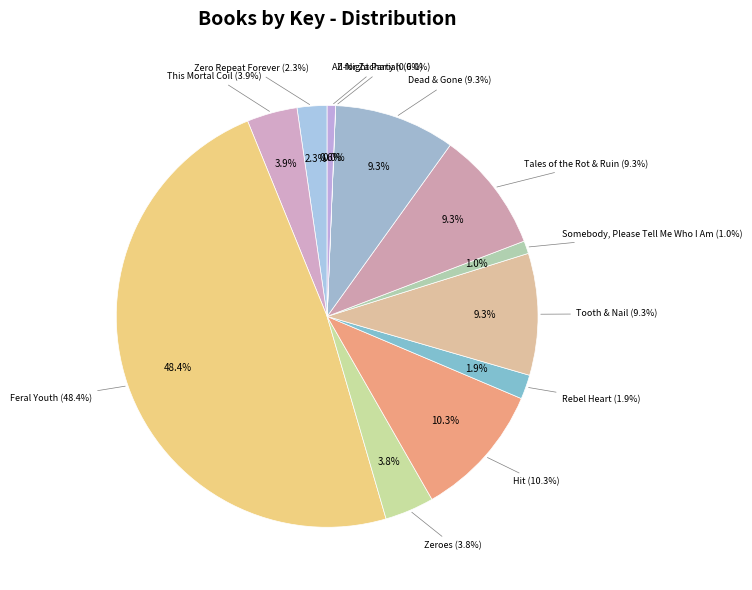

To the nearest percent, what portion does Rebel Heart represent?

2%